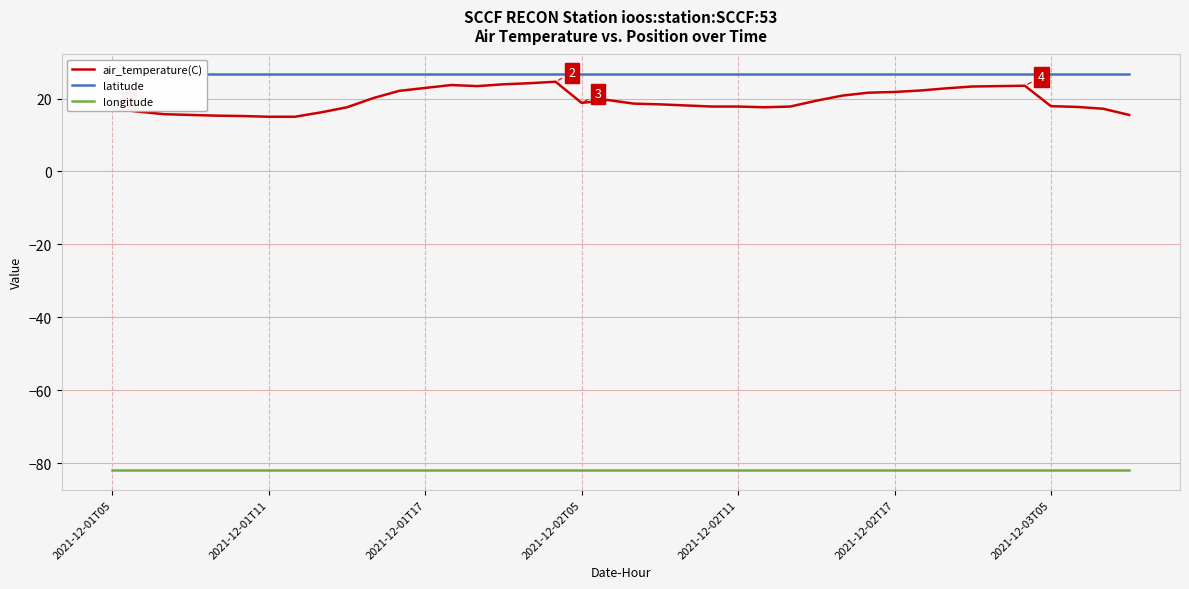

In air_temperature(C), how many points are lower than both neighbors (excluding endpoints)?

3